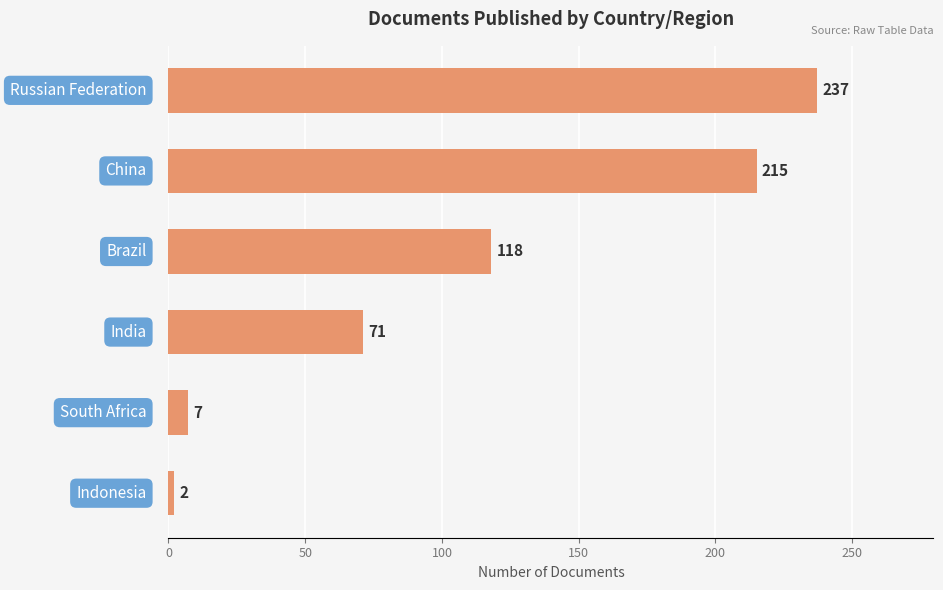

What is the value of the 4th bar from the top?

71